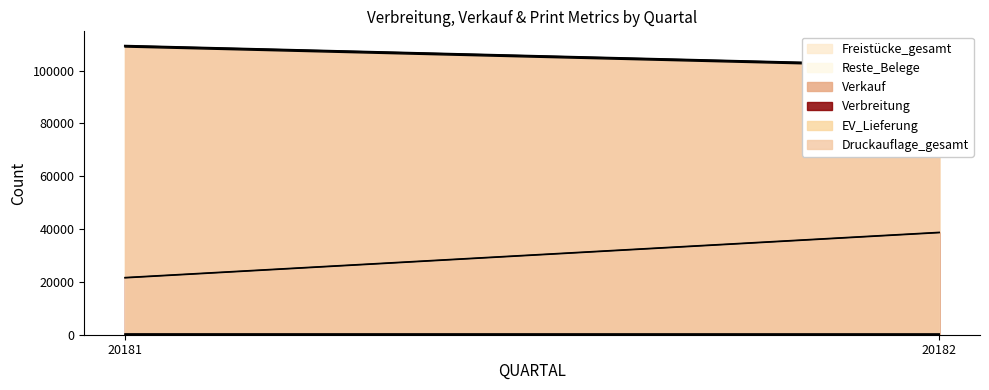

List the series in order of their peak value, highest first.

Druckauflage_gesamt, EV_Lieferung, Verbreitung, Verkauf, Reste_Belege, Freistücke_gesamt